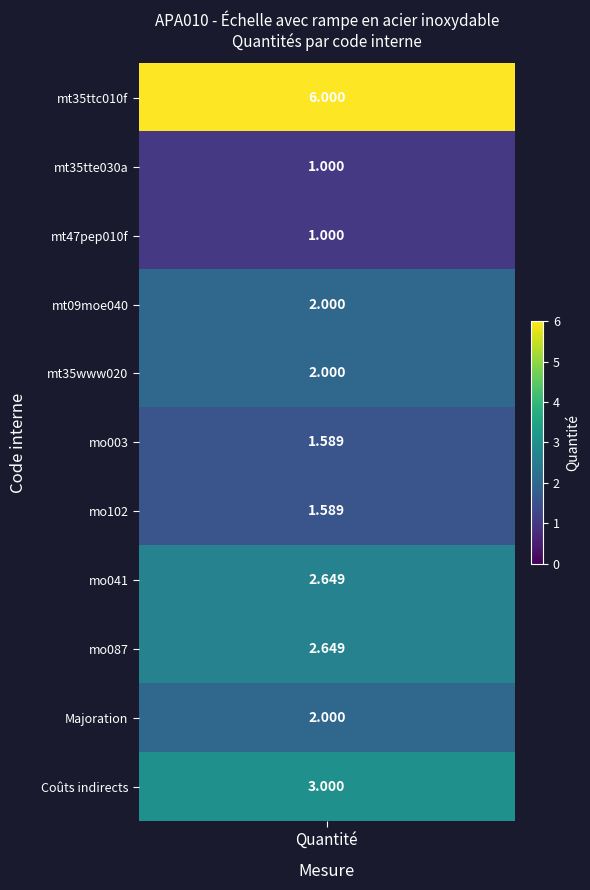

Which has a higher value, mt47pep010f or mo102?

mo102